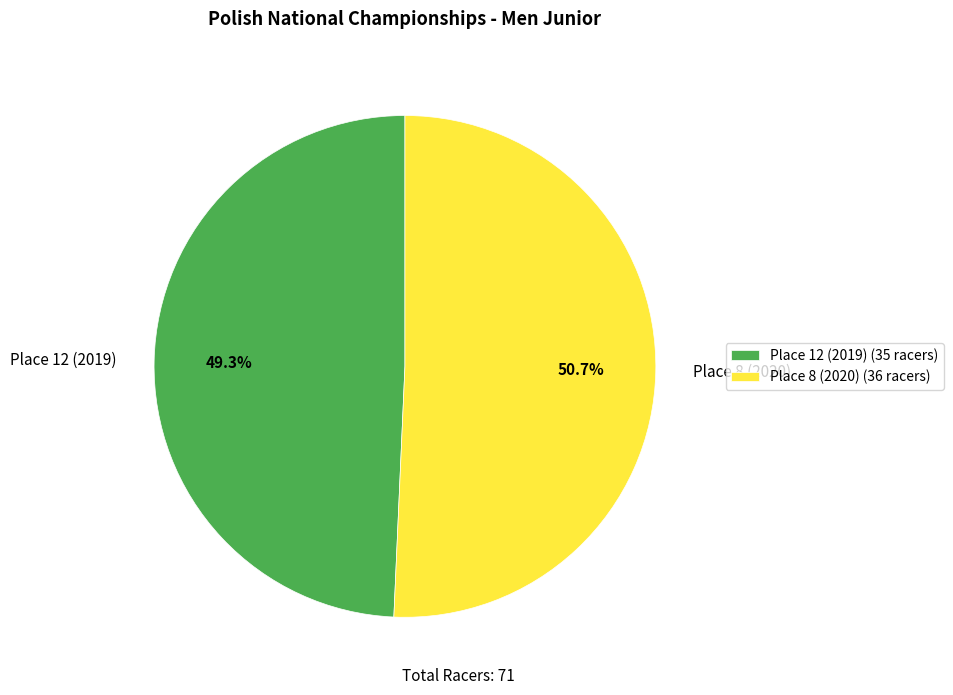

Rank the categories by value from highest to lowest.

Place 8 (2020), Place 12 (2019)